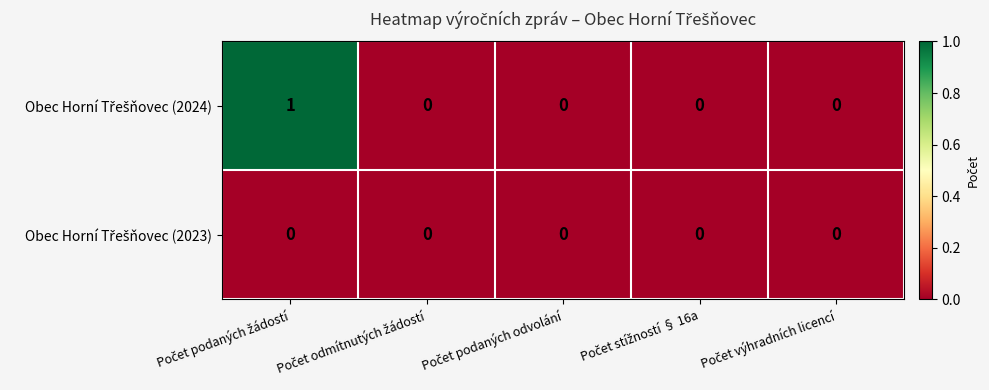

How many distinct data groups are displayed?

2